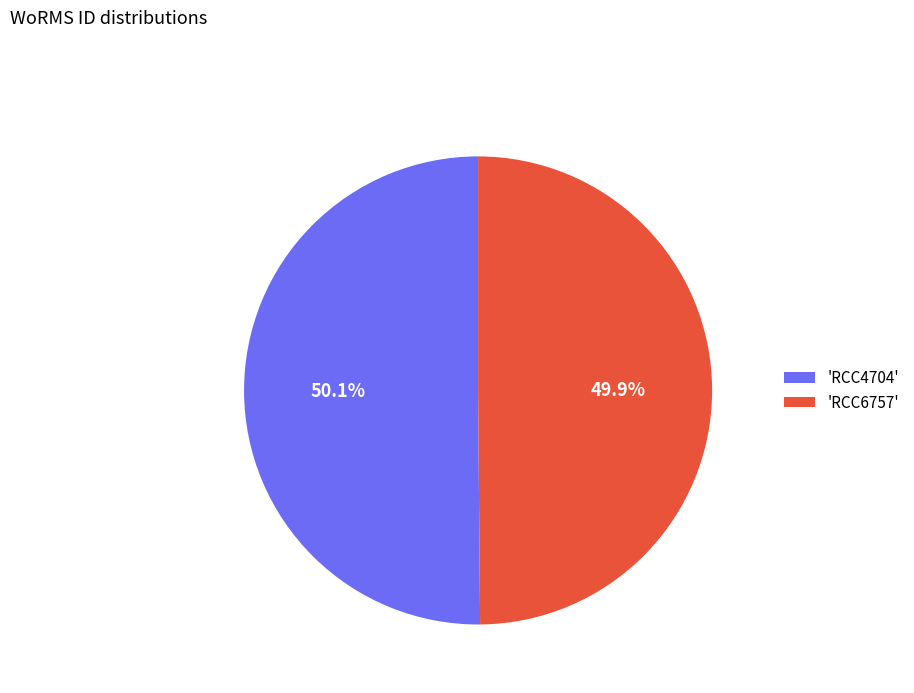

What percentage do 'RCC4704' and 'RCC6757' together represent?

100.0%